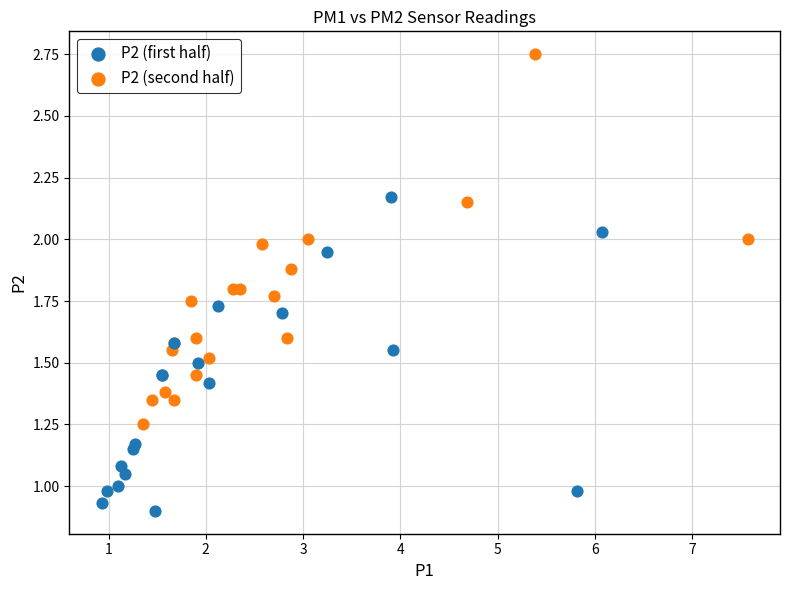

Which series reaches the maximum Y coordinate?

P2 (second half)